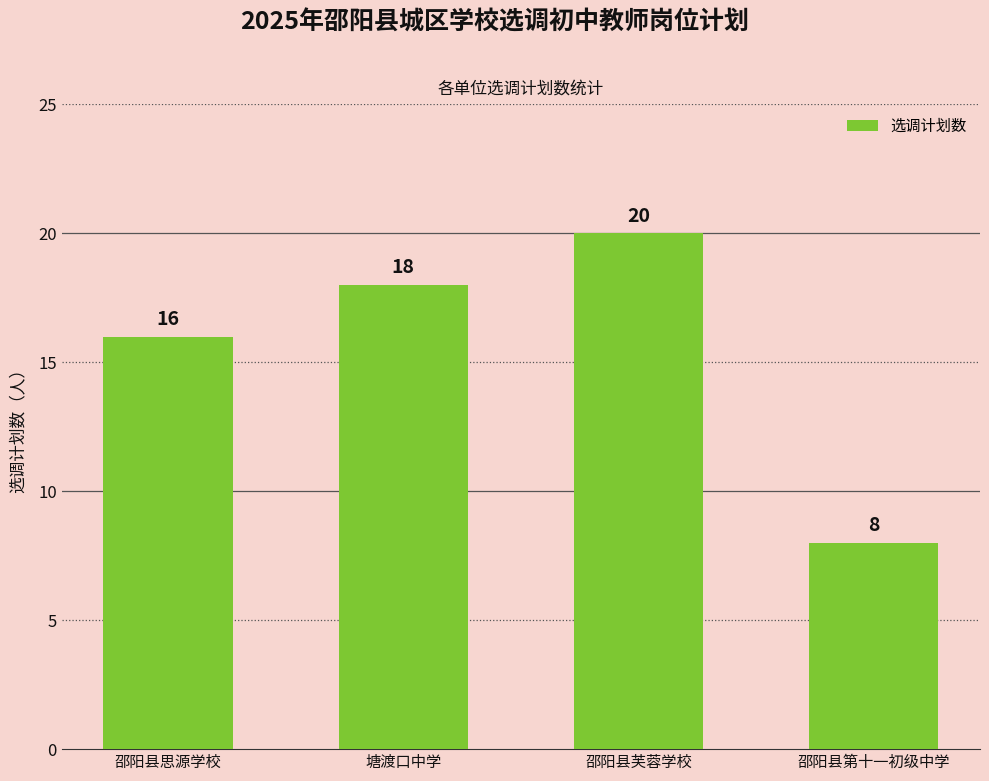

What is the label of the 2nd bar from the left?

塘渡口中学